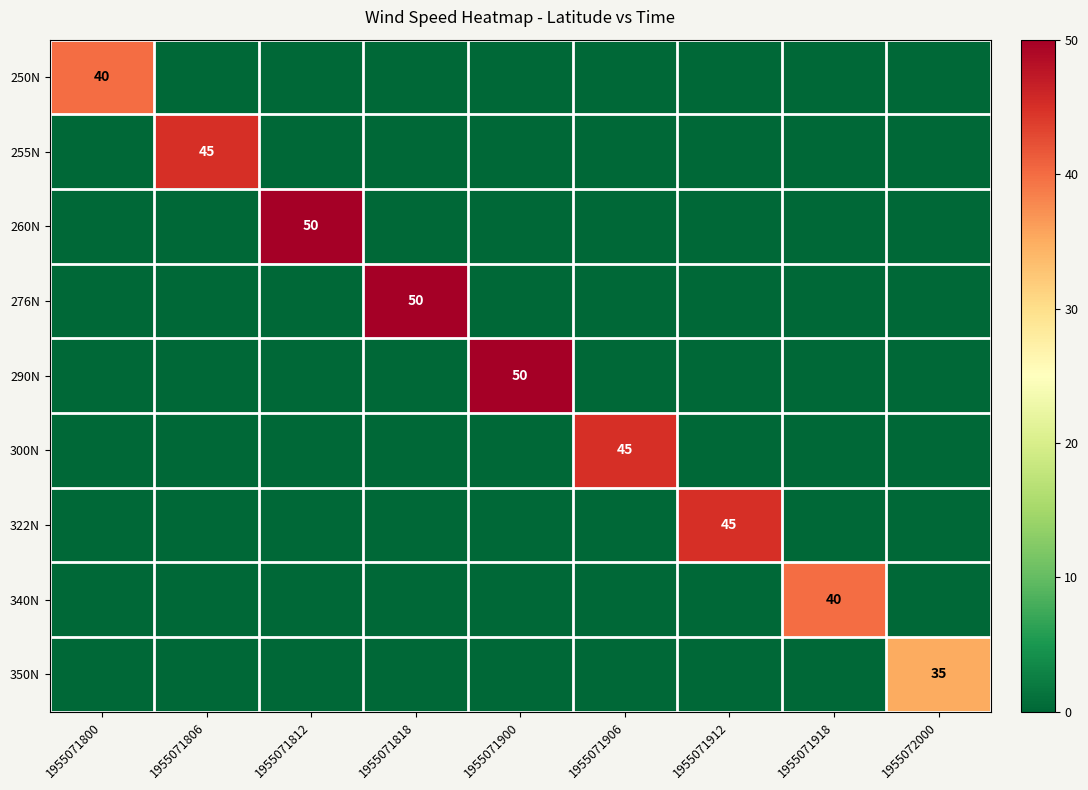

At 1955071900, list the series in order from smallest to largest.

250N, 255N, 260N, 276N, 300N, 322N, 340N, 350N, 290N